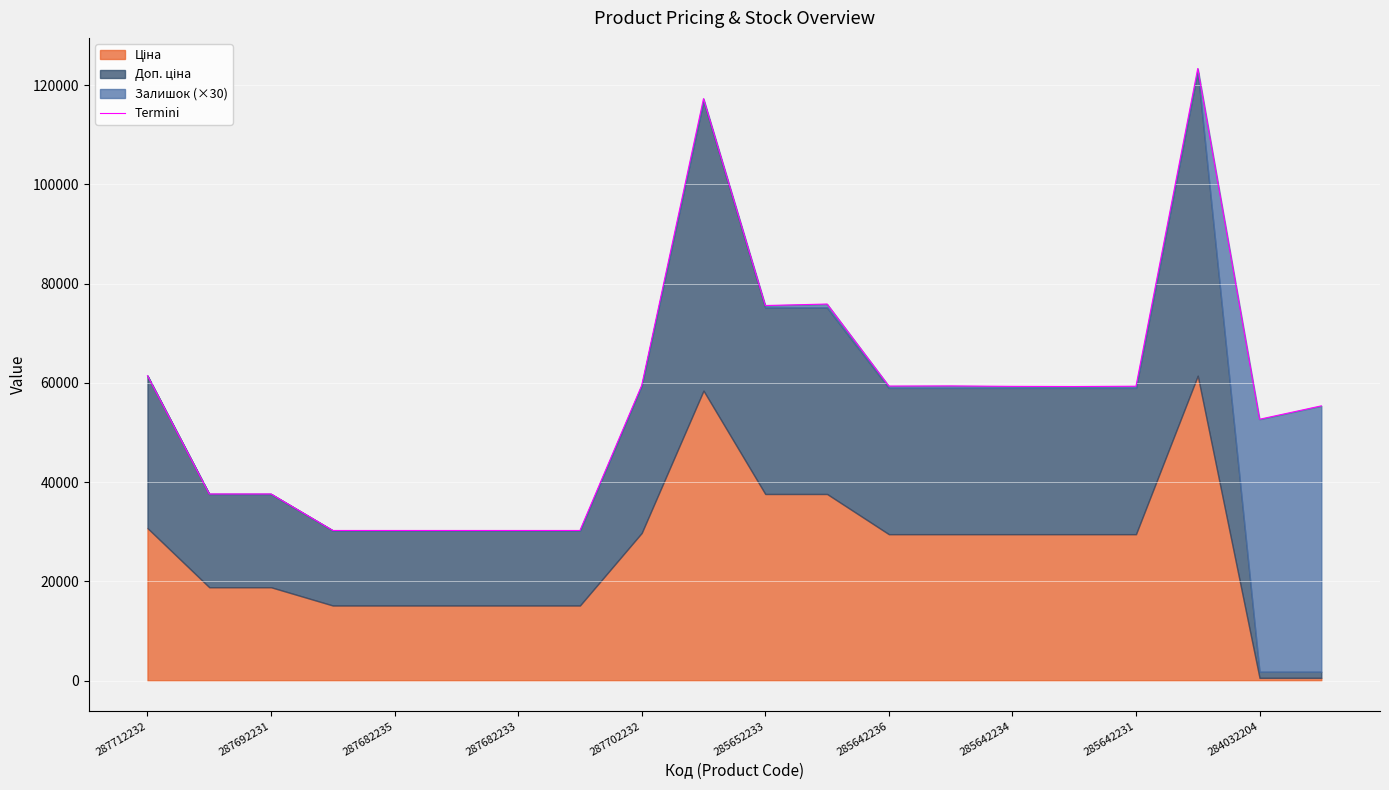

How many points are lower than both their immediate neighbors (excluding endpoints)?

4